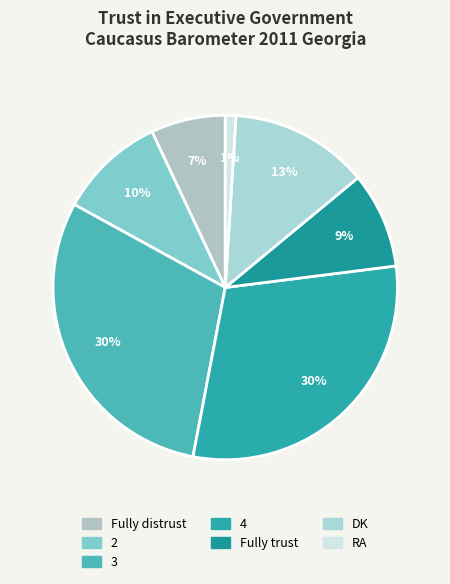

To the nearest percent, what is the combined percentage of DK and 2?

23%